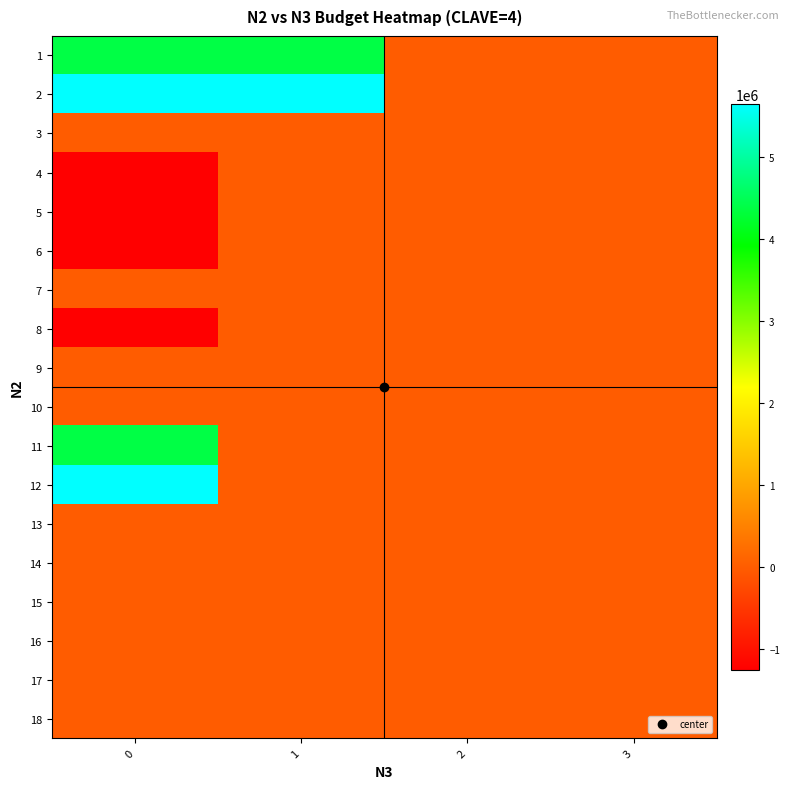

List the series in order of their peak value, lowest first.

3, 4, 5, 6, 7, 8, 9, 10, 13, 14, 15, 16, 17, 18, 1, 11, 2, 12